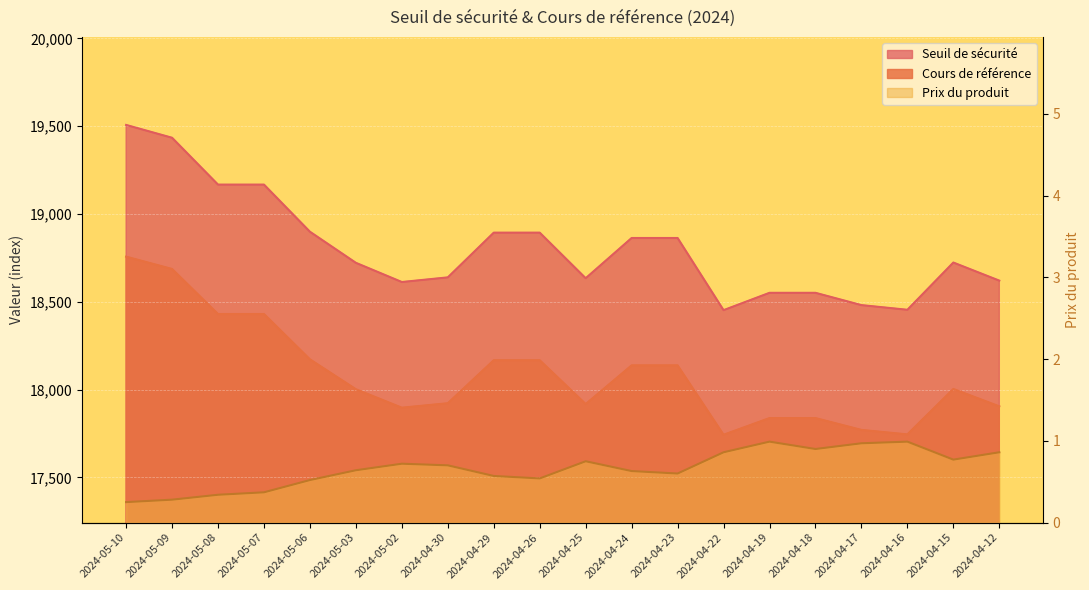

True or false: Prix du produit has a value of 0.5 at 2024-04-26.

True